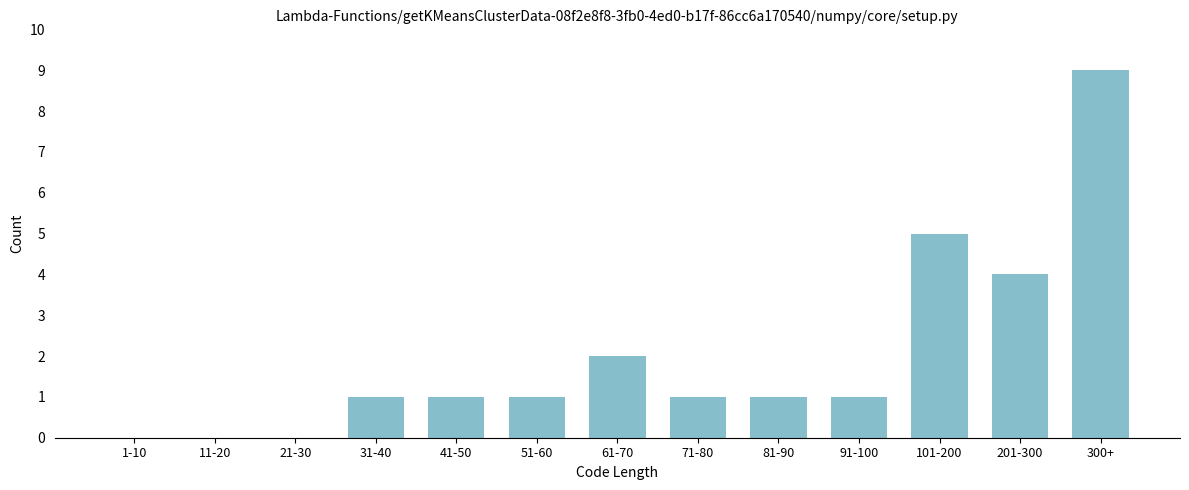

Reading right to left, list all the values displayed in this chart.

300+=9	201-300=4	101-200=5	91-100=1	81-90=1	71-80=1	61-70=2	51-60=1	41-50=1	31-40=1	21-30=0	11-20=0	1-10=0